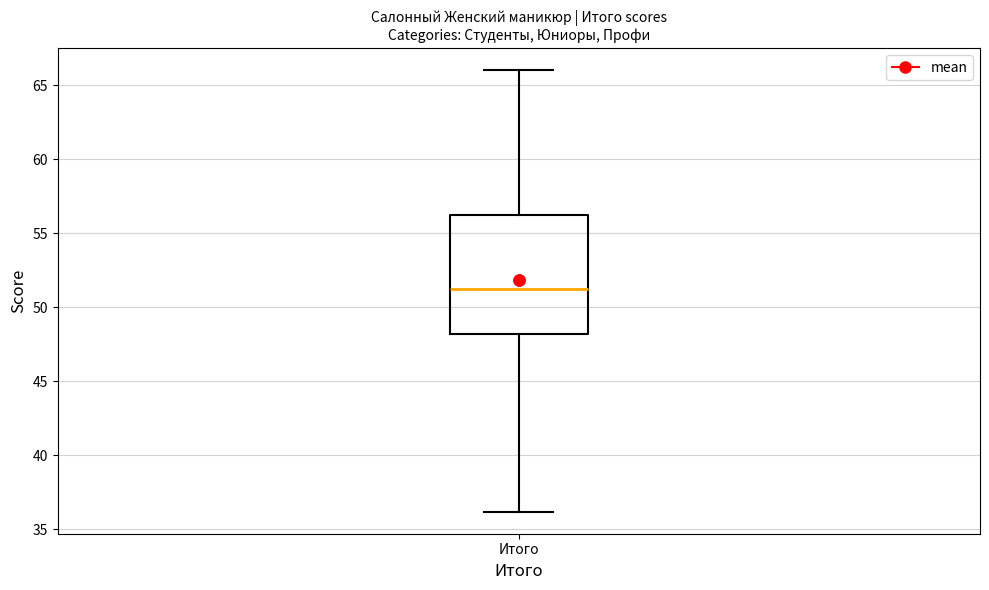

Transcribe this box plot: give where the median line is, the range the box spans, and where the two whiskers end, as read against the y-axis. The values are not printed on the chart, so give them approximately, as read against the axis.

median 51, box 48 to 56, whiskers 36 to 66